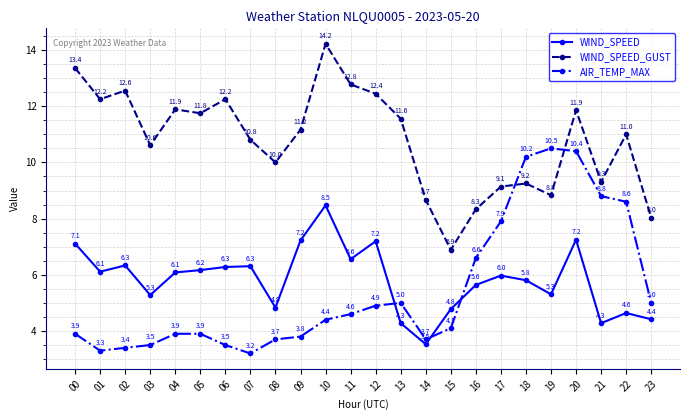

Is it true that WIND_SPEED_GUST equals 2.3 at 15?

False